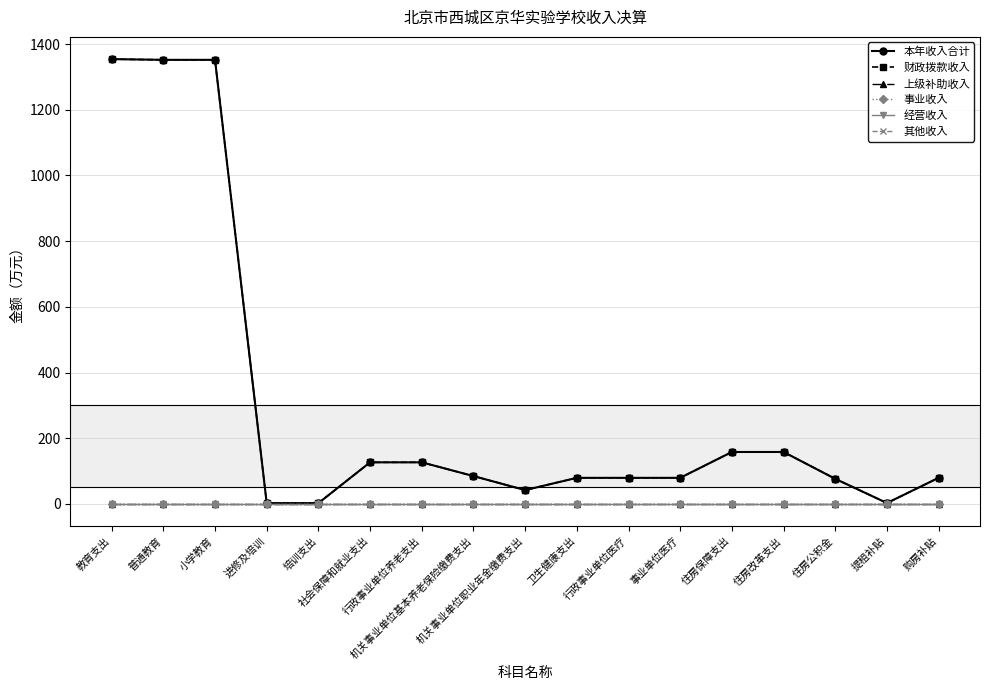

Does the chart have visible grid lines?

Yes